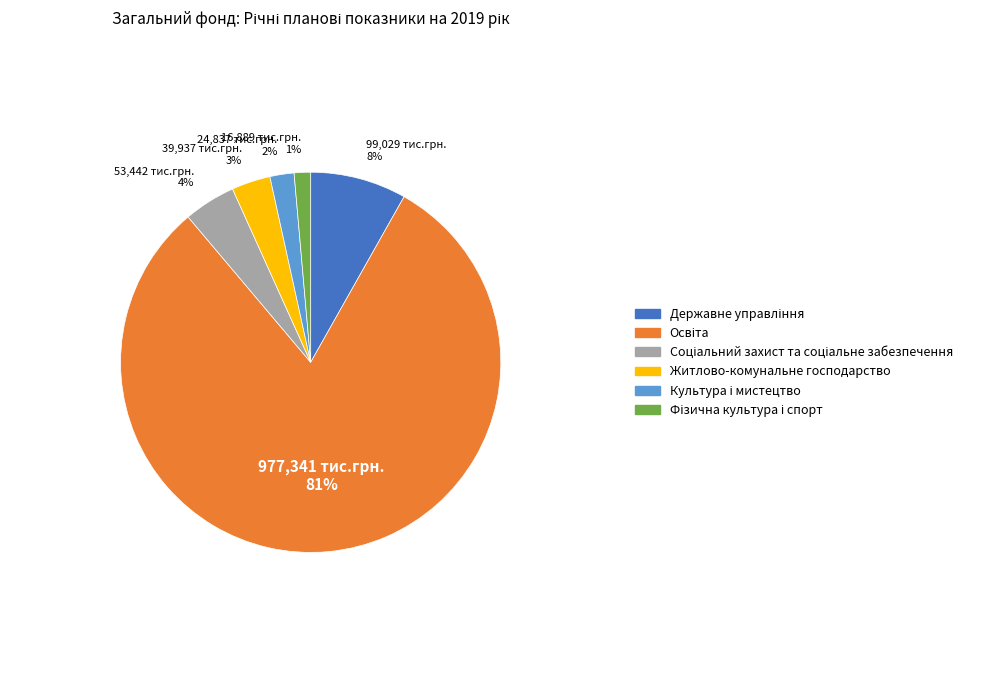

Is there a majority slice in this chart?

Yes